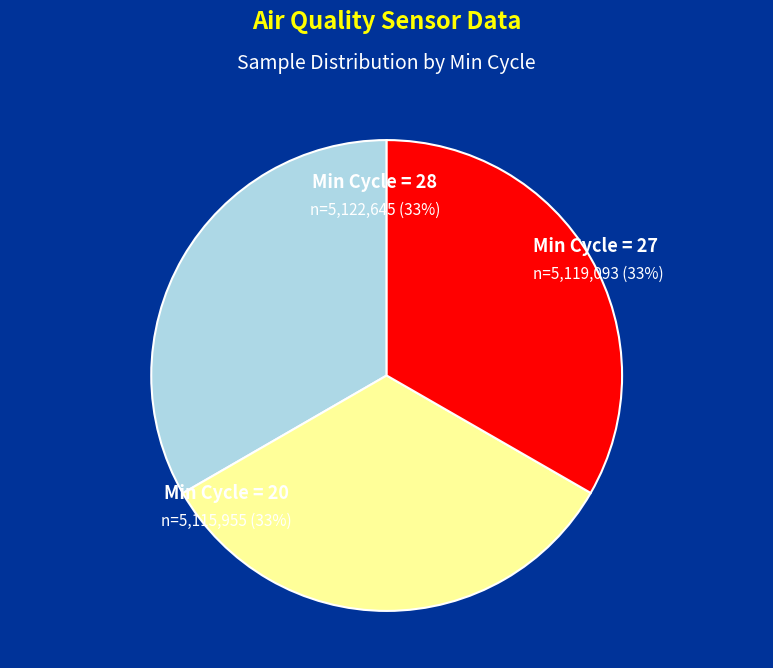

How many slices are in this pie chart?

3